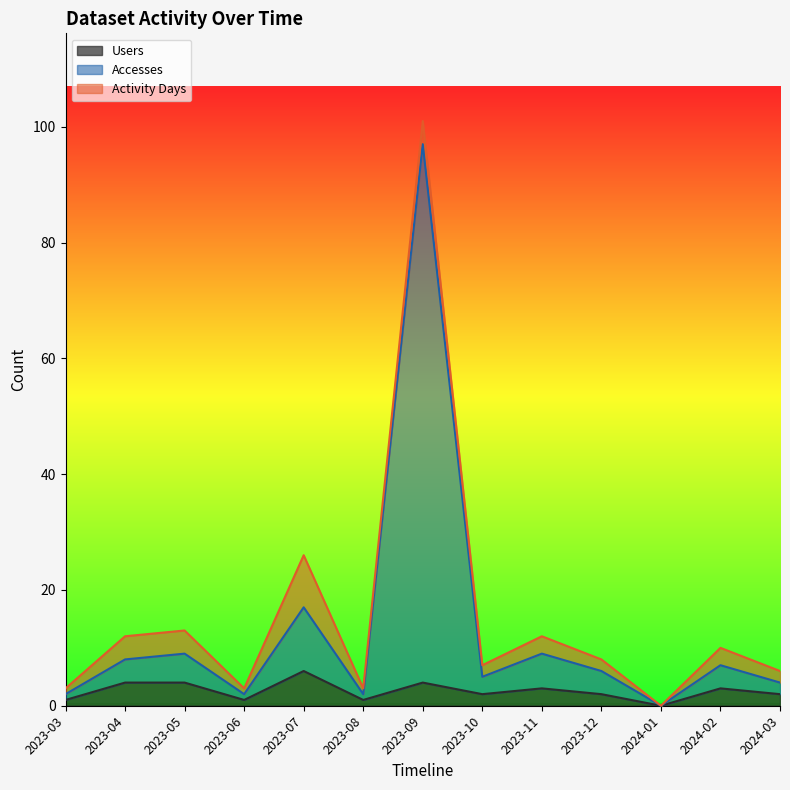

At which category is the sum across all series the highest?

2023-09